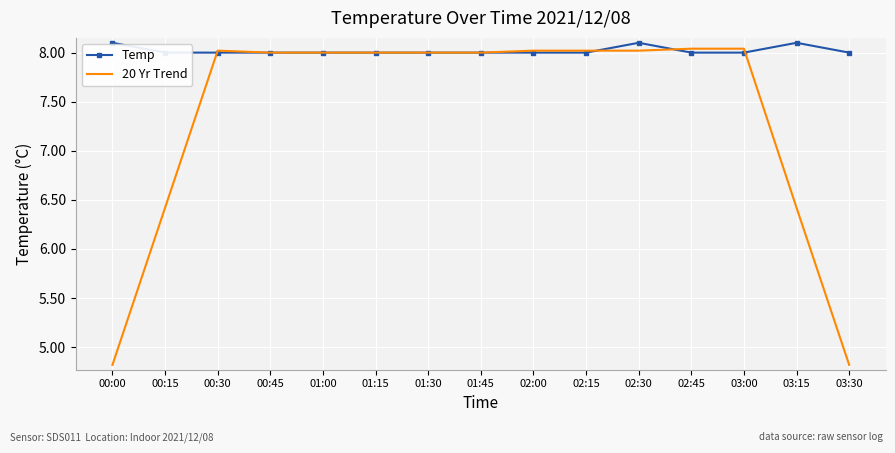

In 20 Yr Trend, how many points are lower than both neighbors (excluding endpoints)?

1